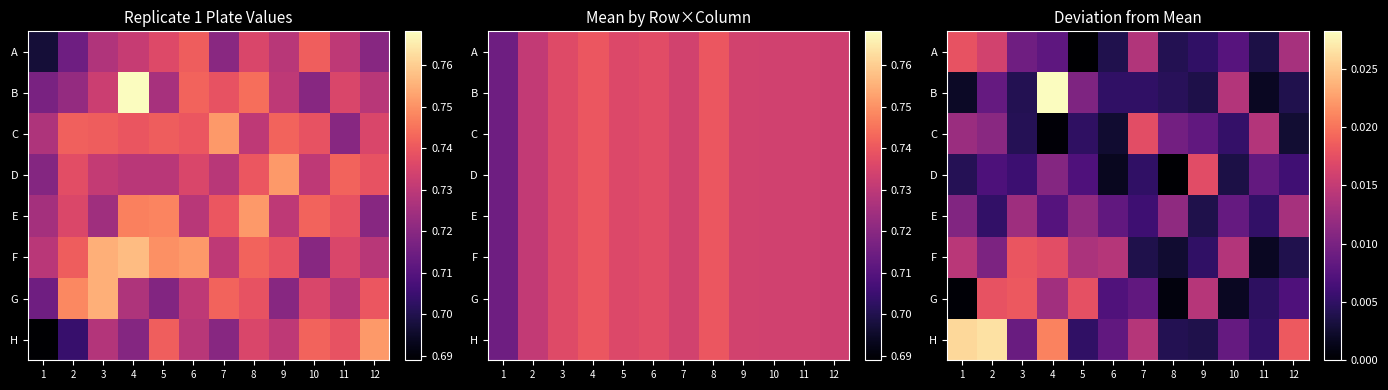

At which category is the sum across all series the highest?

4